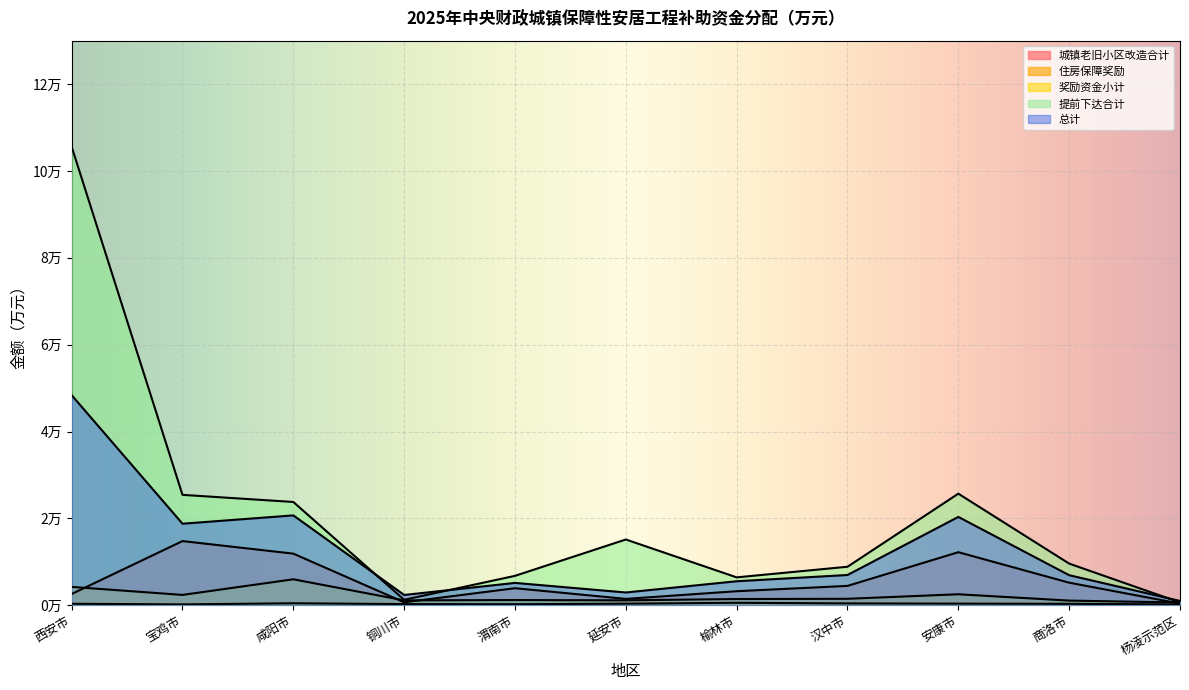

Rank the categories by 总计 value from lowest to highest.

杨凌示范区, 铜川市, 延安市, 渭南市, 榆林市, 商洛市, 汉中市, 宝鸡市, 安康市, 咸阳市, 西安市